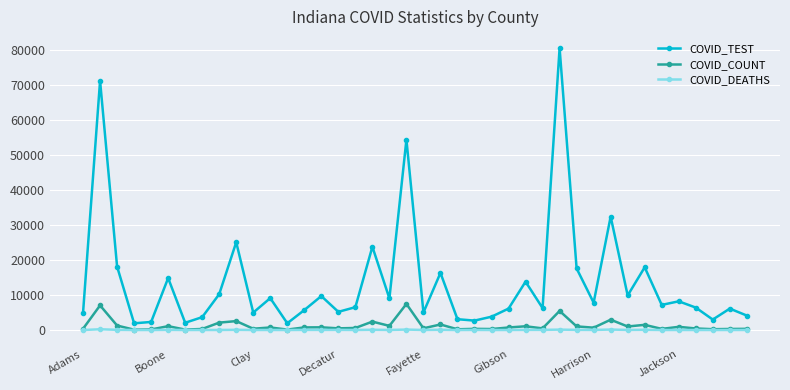

Which series has the largest total across all categories?

COVID_TEST